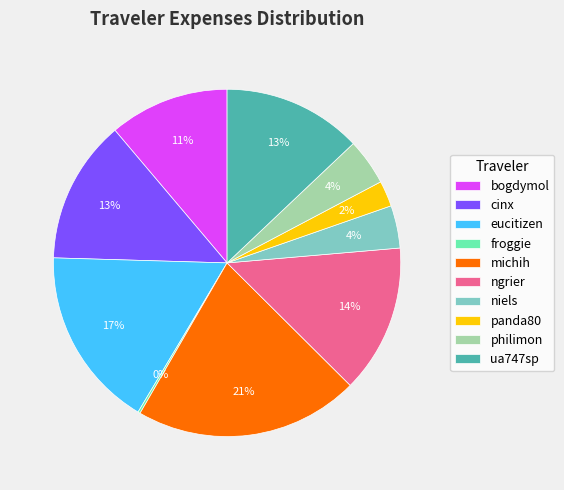

Is there a majority slice in this chart?

No